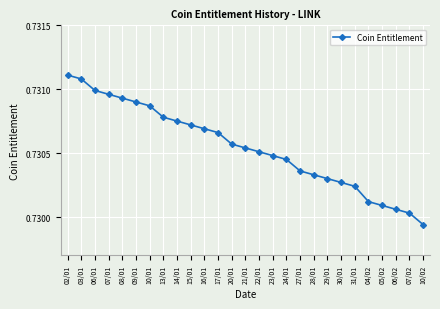

Which label corresponds to the smallest value in the chart?

10/02